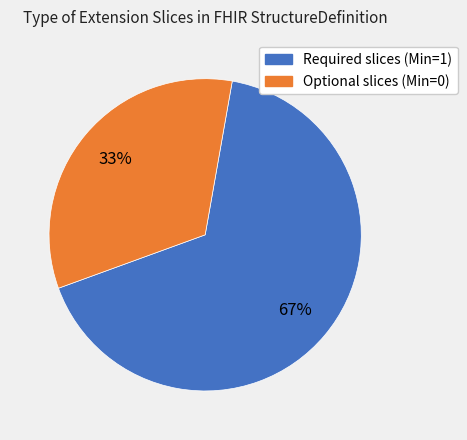

Does any single category account for the majority?

Yes